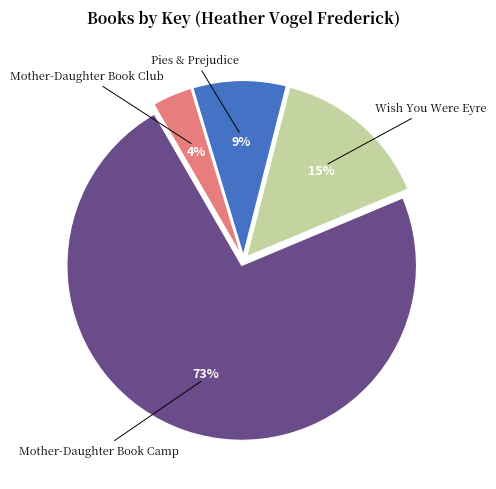

Is there a majority slice in this chart?

Yes